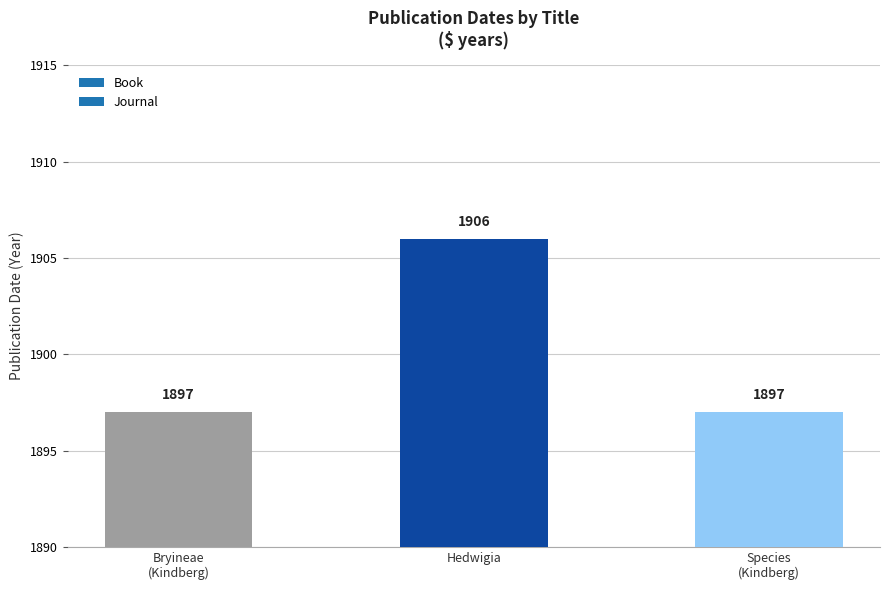

What is the average value?

1900